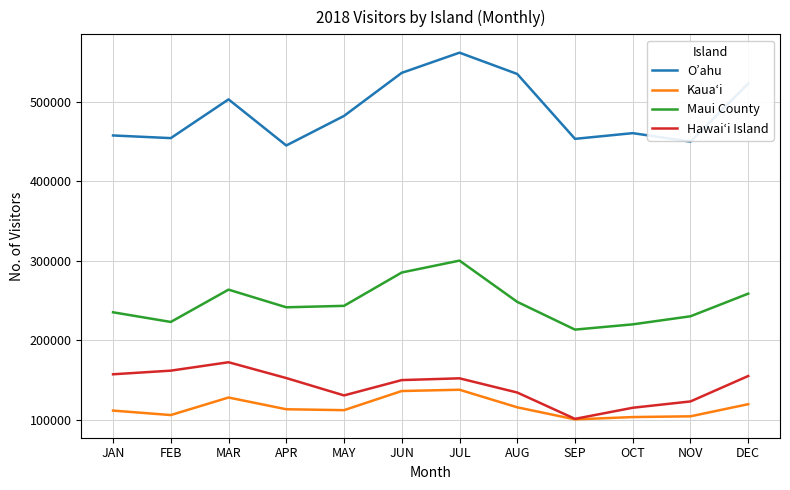

Does the chart have visible grid lines?

Yes